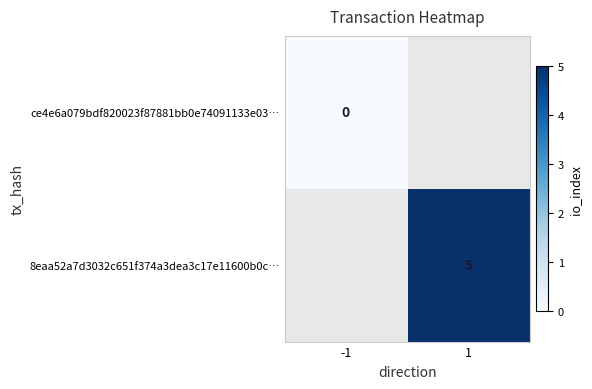

Is the value of ce4e6a079bdf820023f87881bb0e74091133e03… at -1 greater than the value of 8eaa52a7d3032c651f374a3dea3c17e11600b0c… at 1?

No